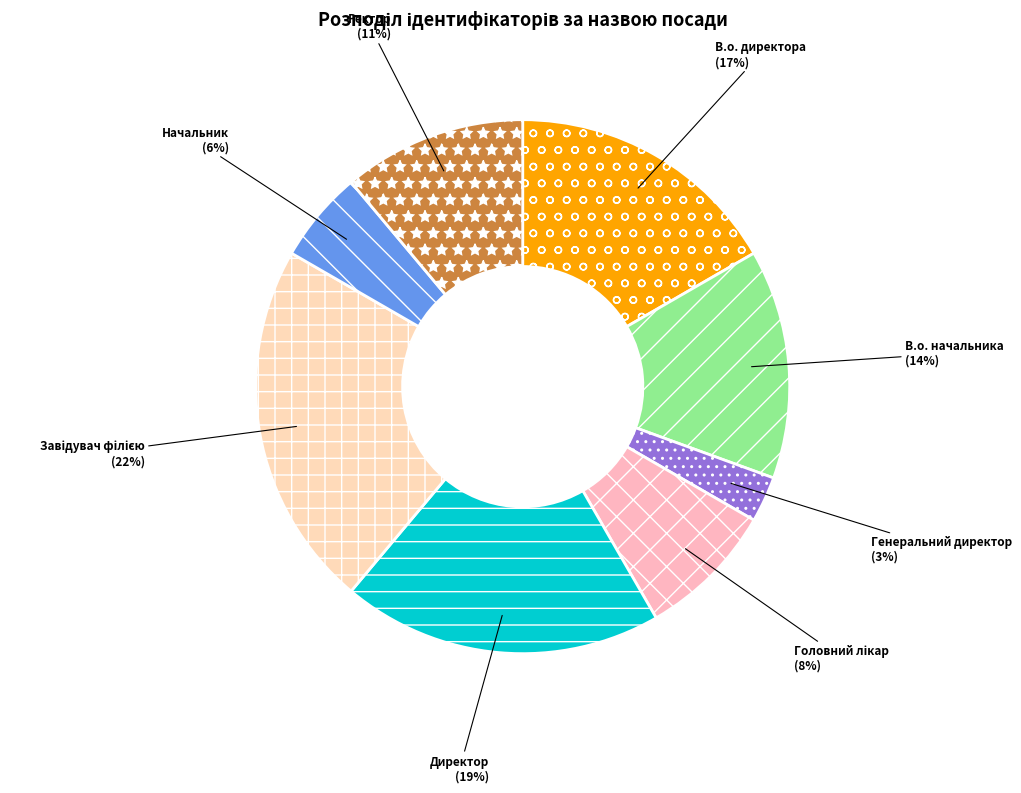

What percentage is the В.о. директора slice, to the nearest percent?

17%